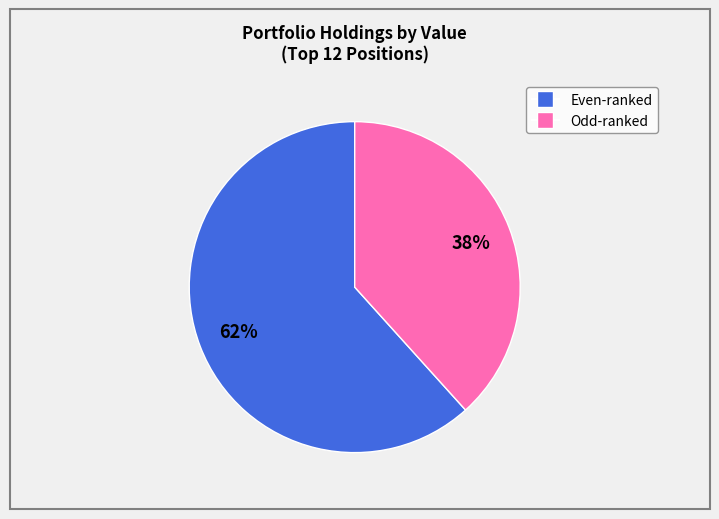

Is there any slice that represents more than half of the pie?

Yes